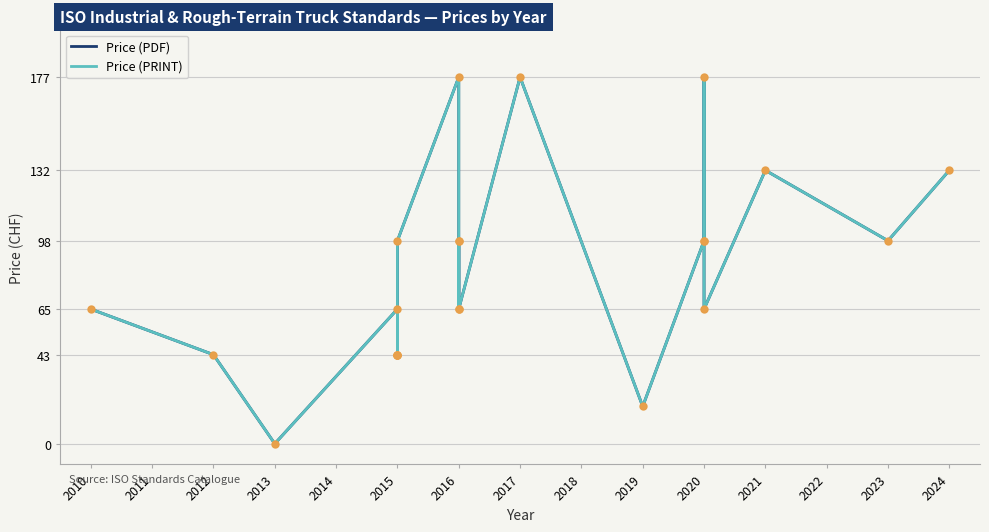

At how many categories does at least one series exceed 130?

5